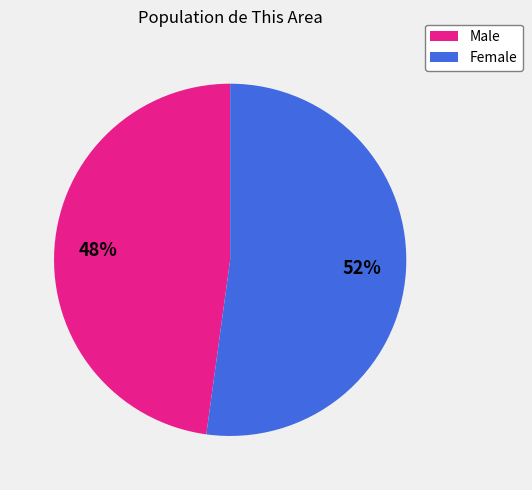

How many slices are in this pie chart?

2